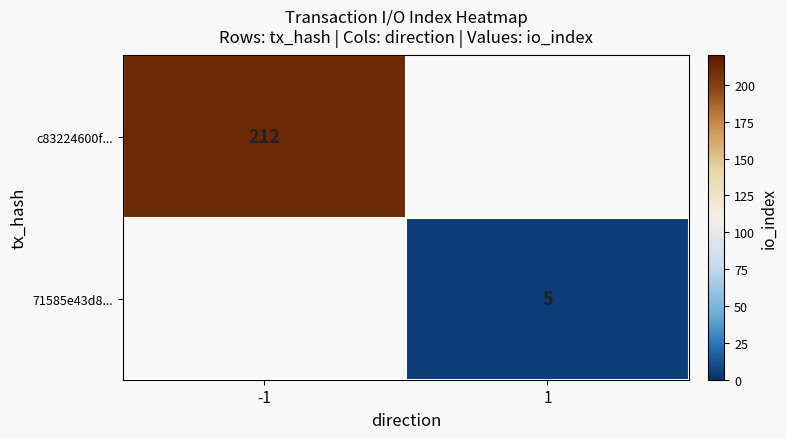

How many data points does each series have?

2